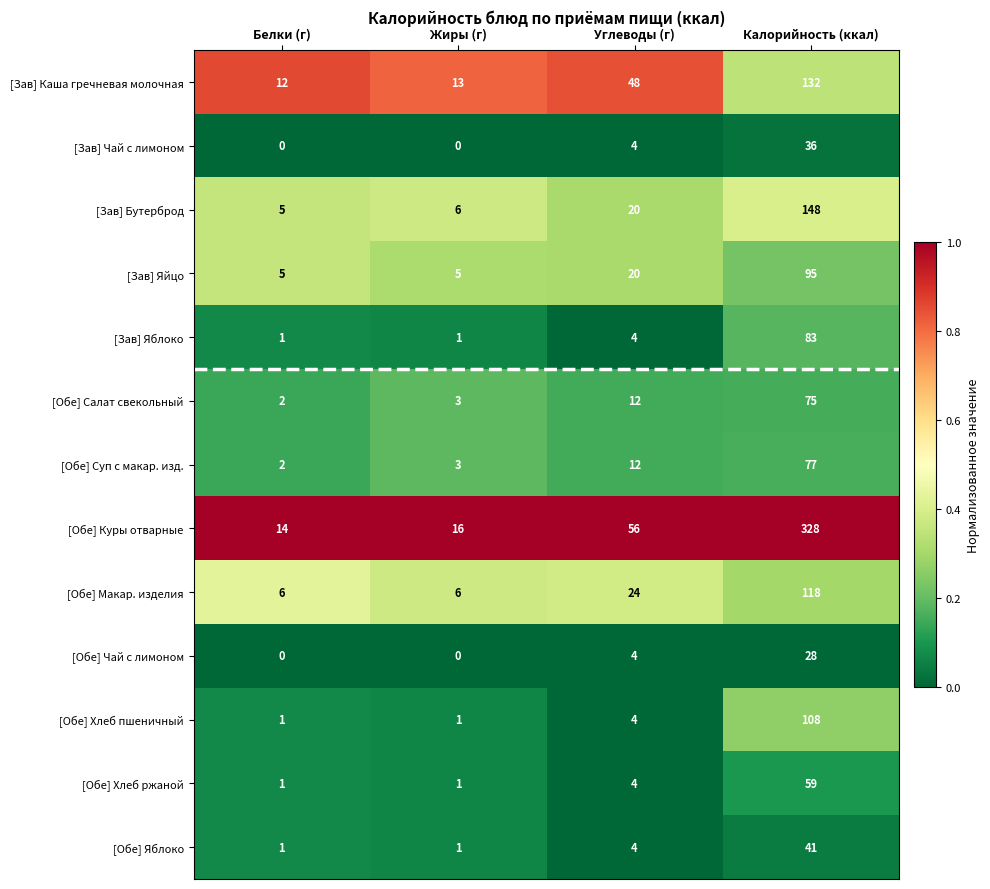

Which category has the highest value in the [Обе] Салат свекольный series?

Калорийность (ккал)